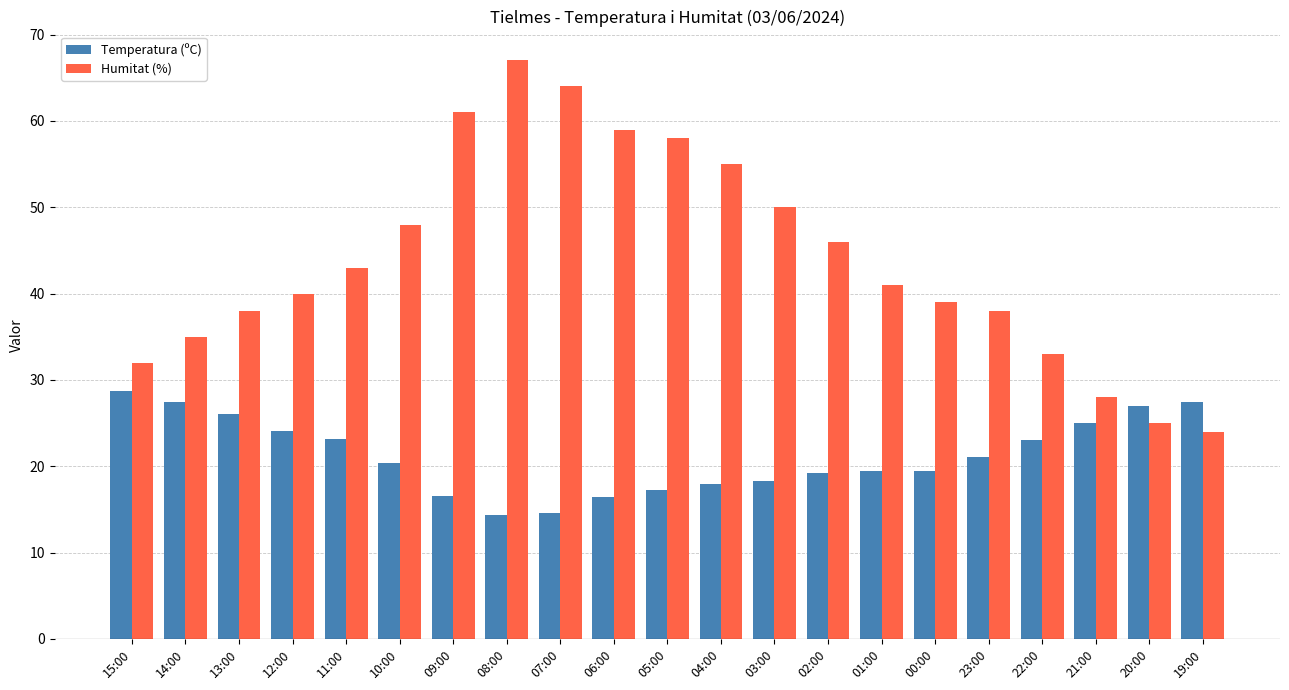

Which category has the lowest value in the Humitat (%) series?

19:00